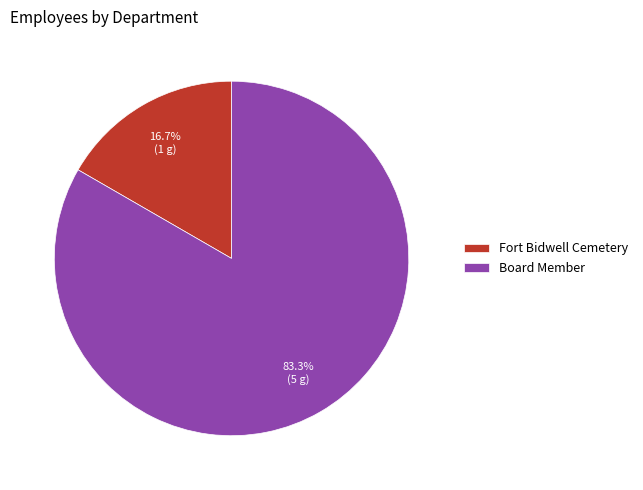

Is it true that Board Member is 83% of the pie?

True